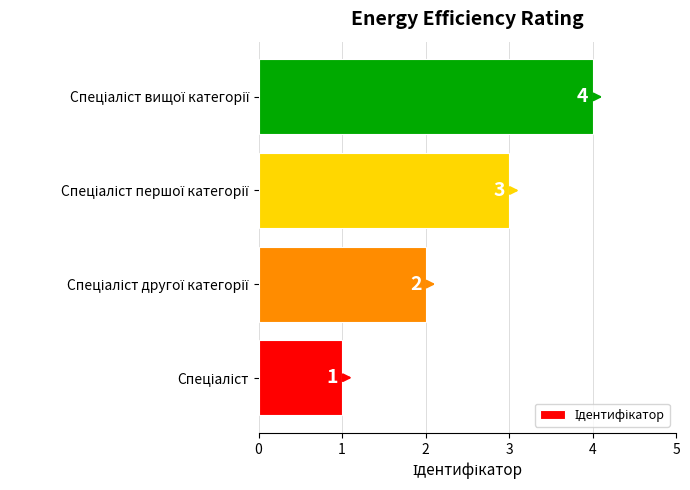

Count the number of categories in the chart.

4